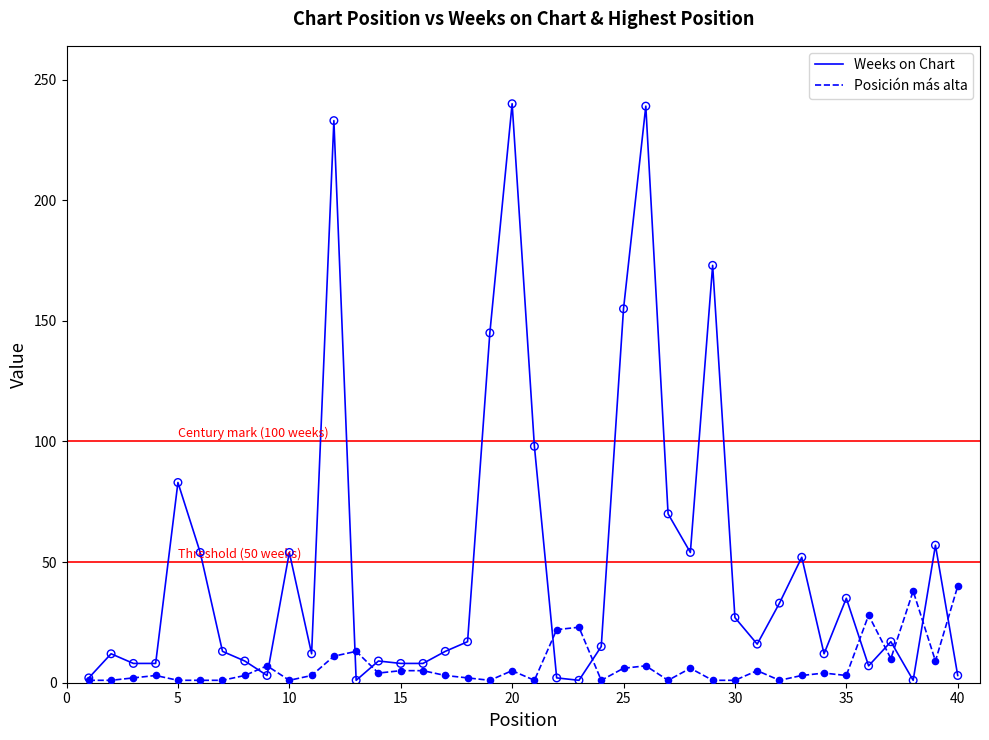

Which series has the largest range (max minus min)?

Weeks on Chart